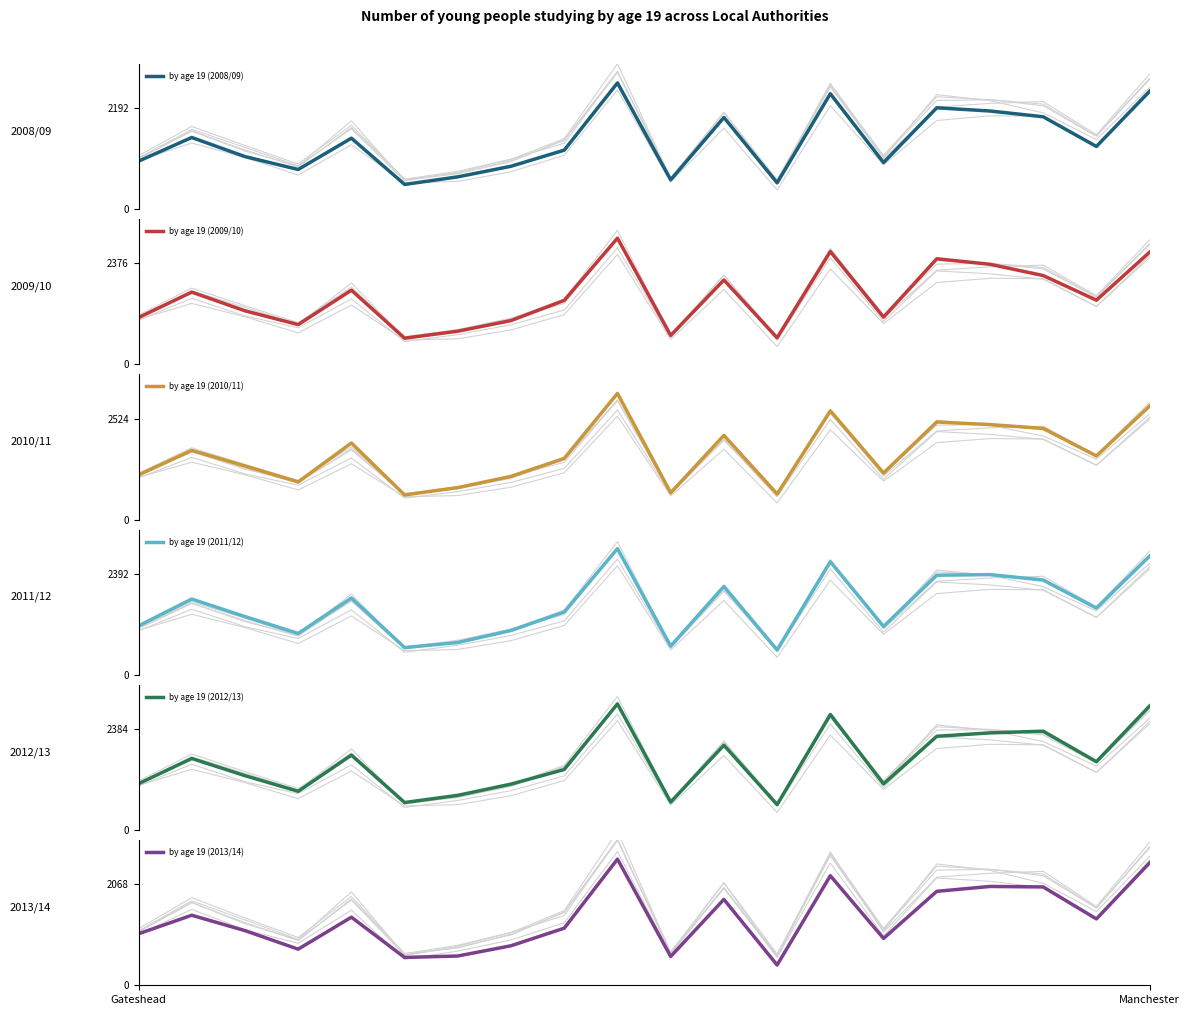

Which series has the largest total across all categories?

by age 19 (2010/11)